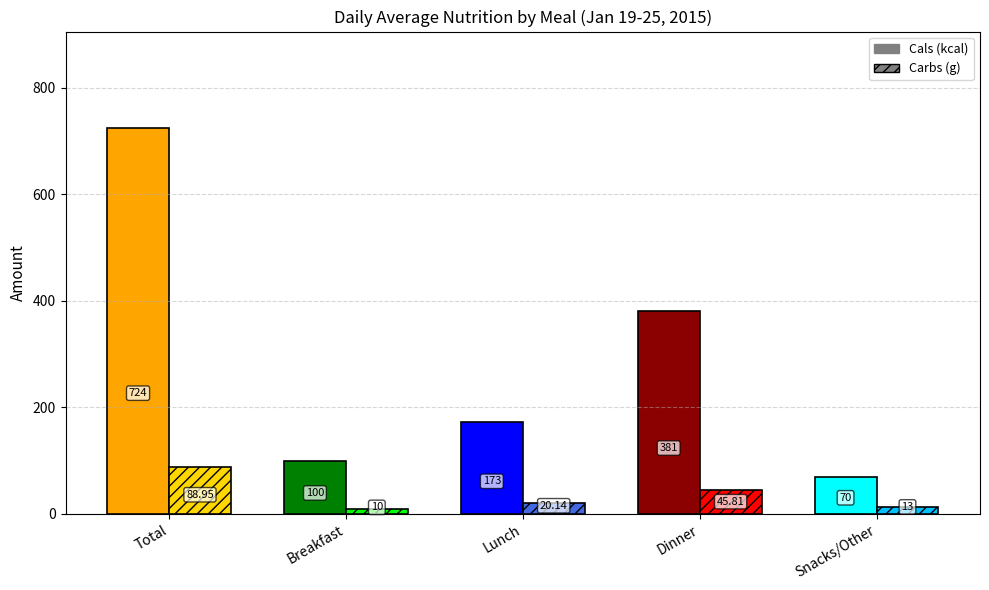

What is the label of the 5th bar from the left?

Snacks/Other